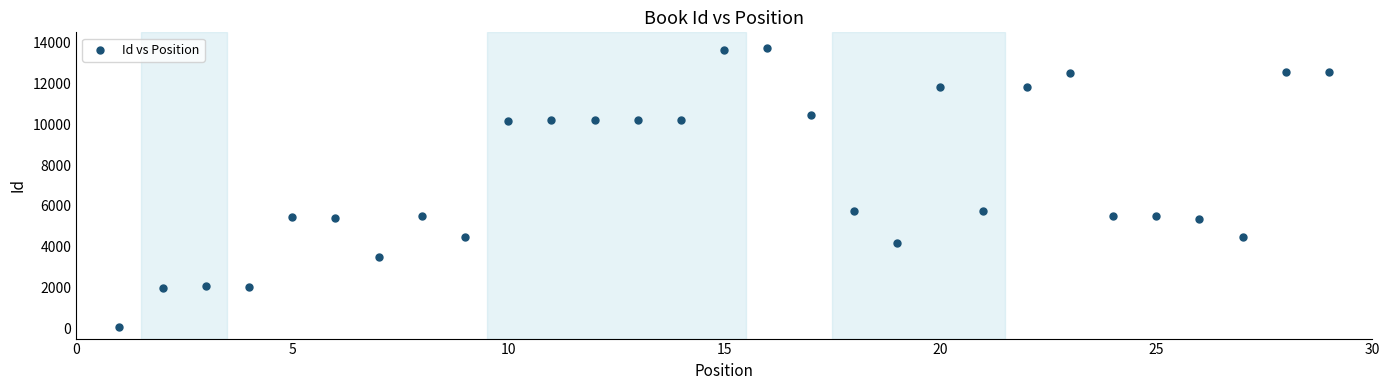

What is the range of Y values (max minus min)?

13668